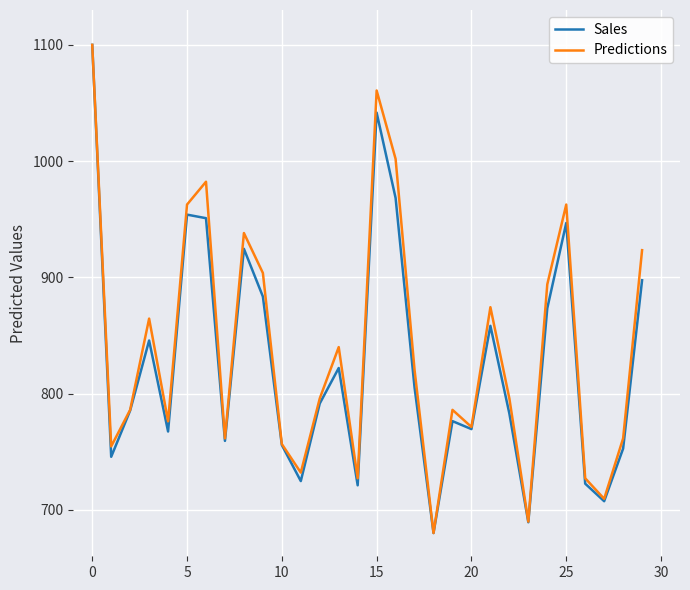

What is the lowest value of the Predictions series?

680.0